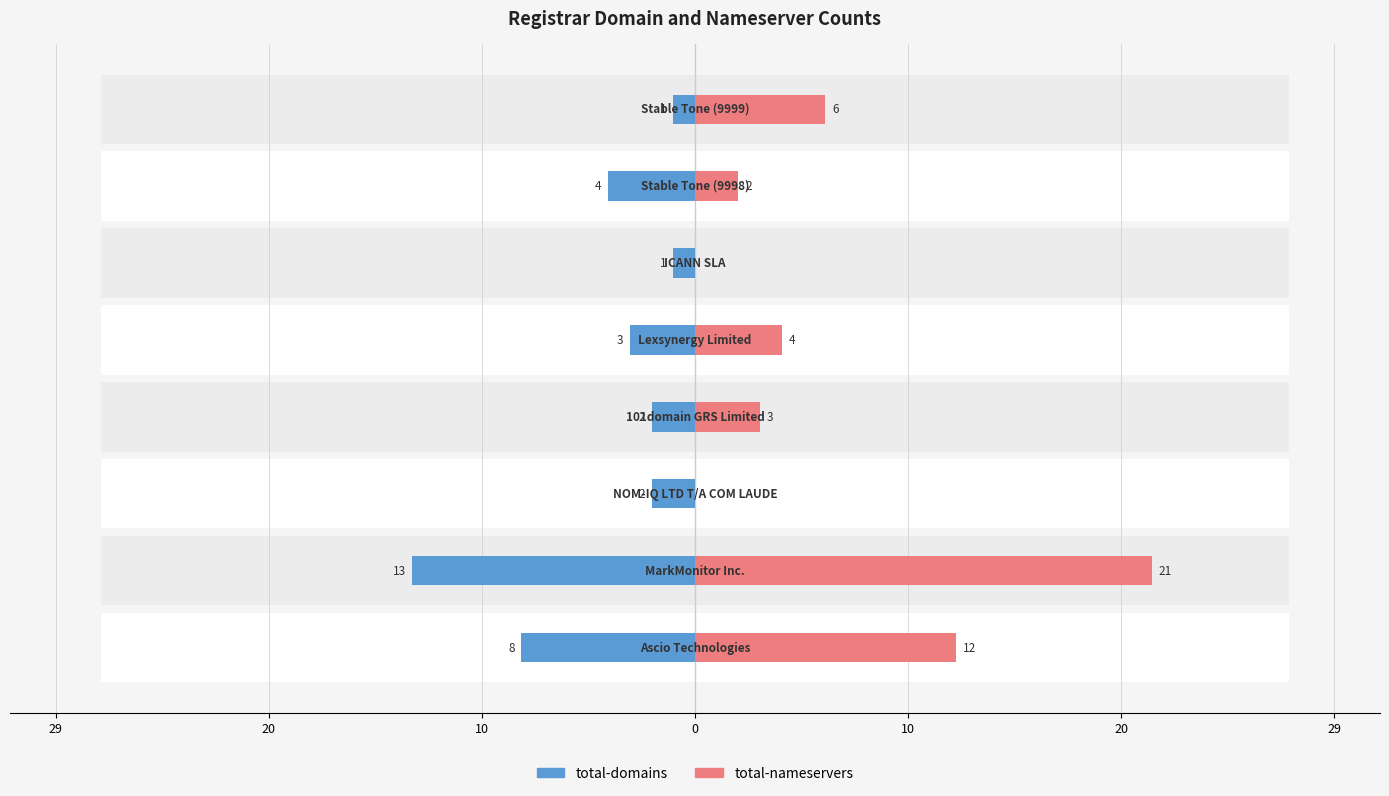

Reading left to right, transcribe all the data shown in this chart.

total-domains: 8	13	2	2	3	1	4	1
total-nameservers: 12	21	0	3	4	0	2	6